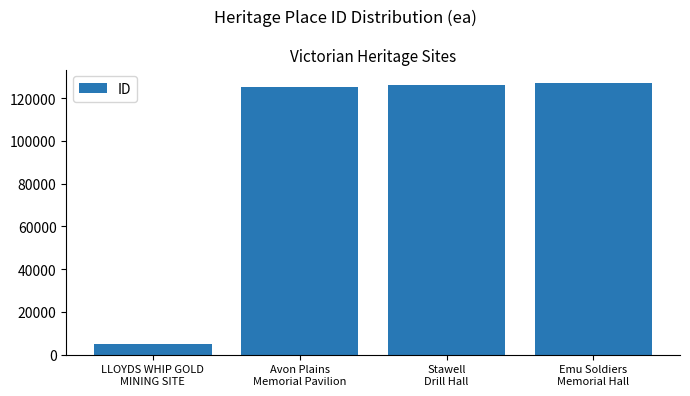

What is the label of the 2nd bar from the left?

Avon Plains
Memorial Pavilion